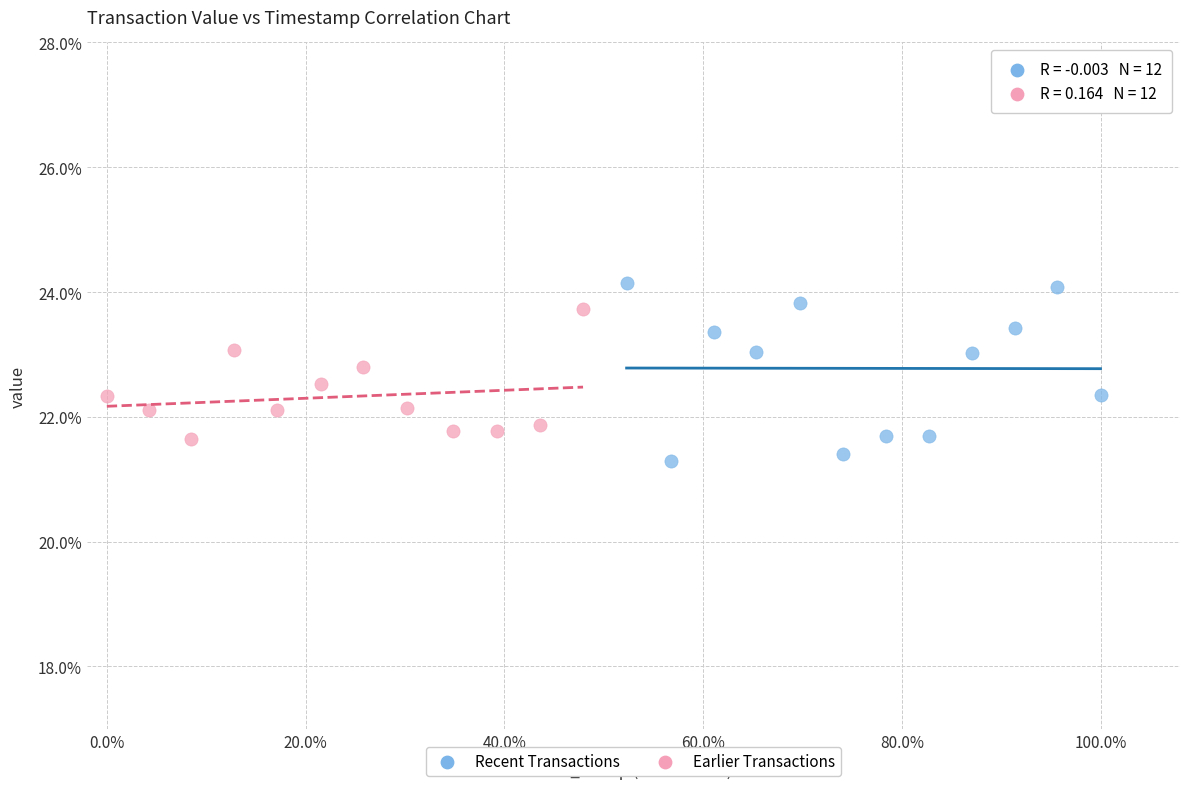

What are all the series names shown in the legend?

Recent Transactions, Earlier Transactions